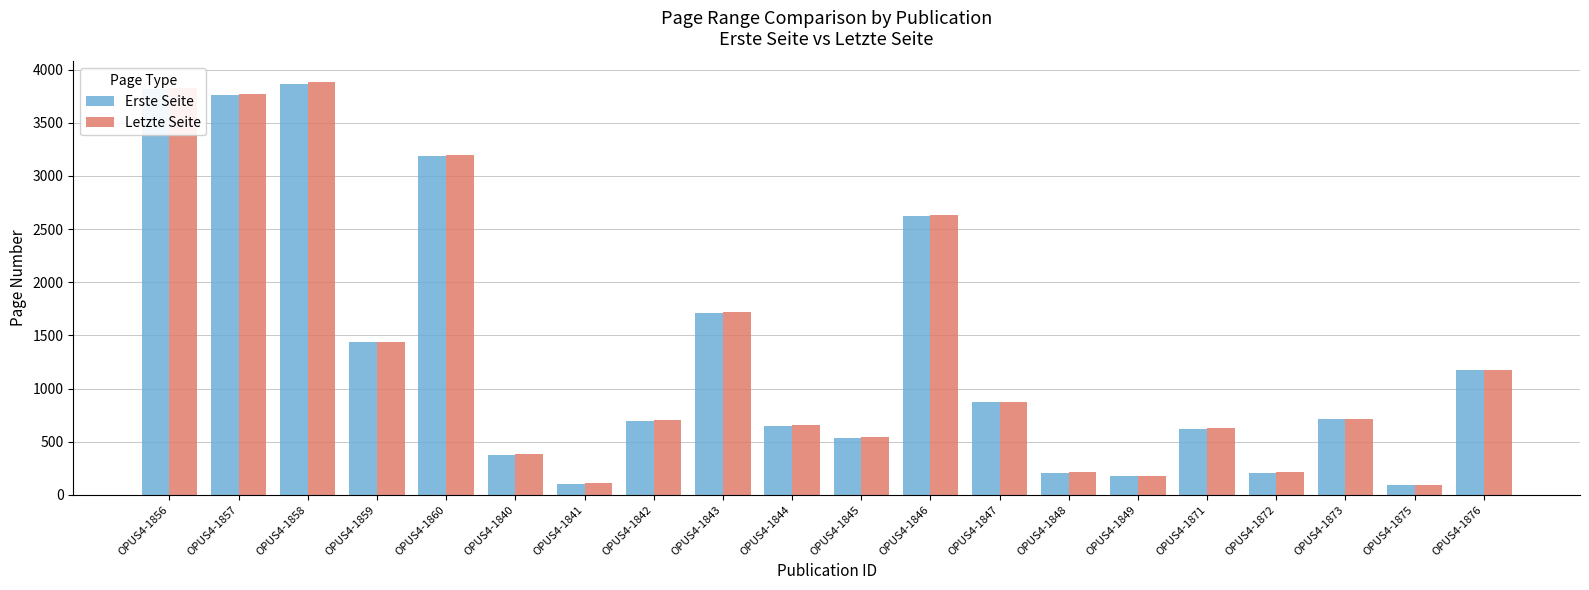

How many bars are there in total?

40